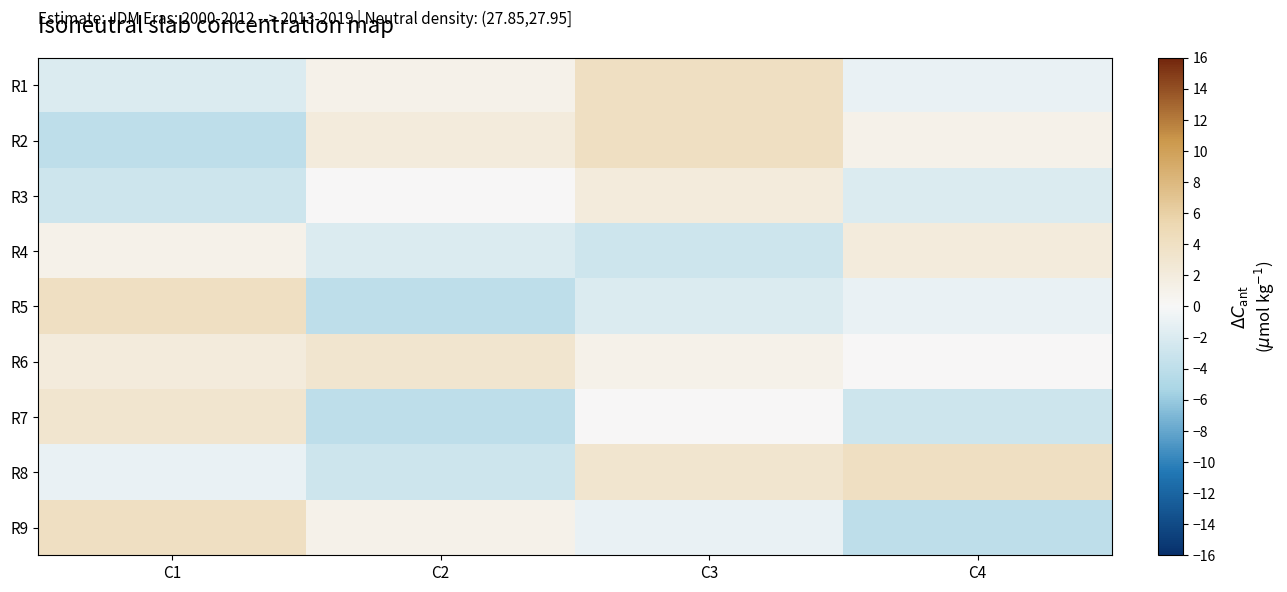

What is the total value across all series at C2?

-6